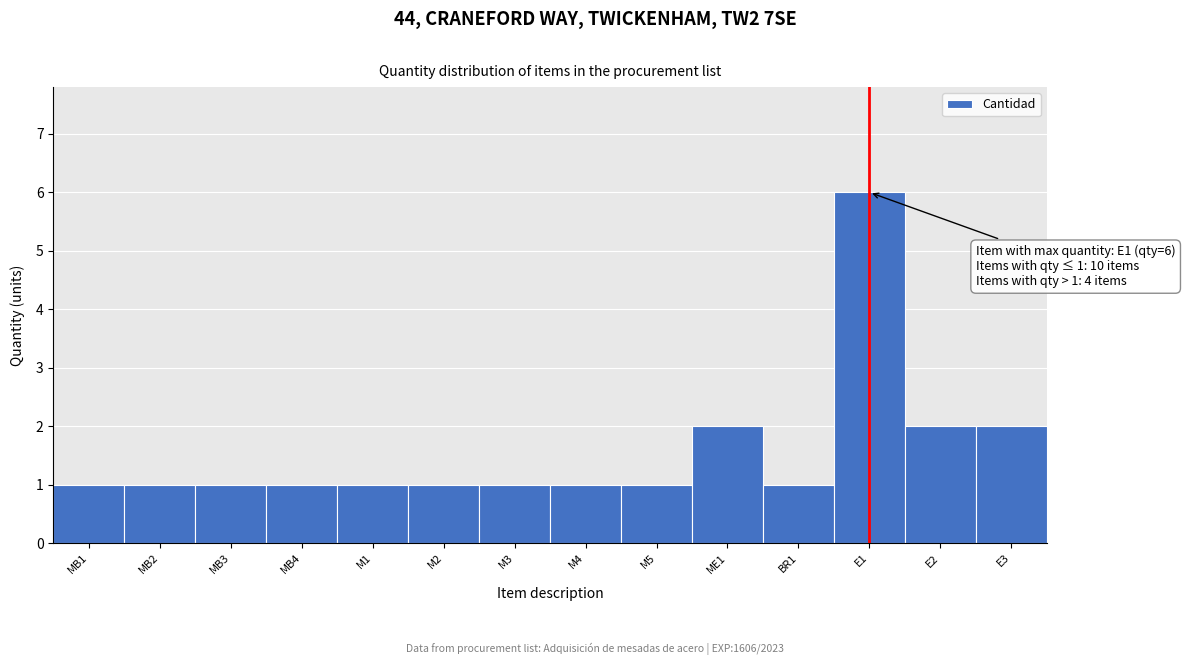

Reading left to right, list all the values displayed in this chart.

1	1	1	1	1	1	1	1	1	2	1	6	2	2